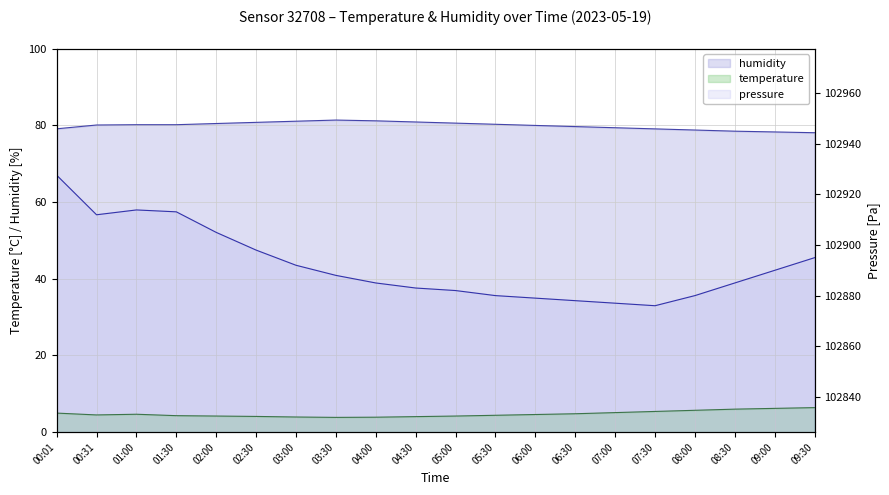

Between 00:31 and 04:30, which series saw the biggest shift?

humidity